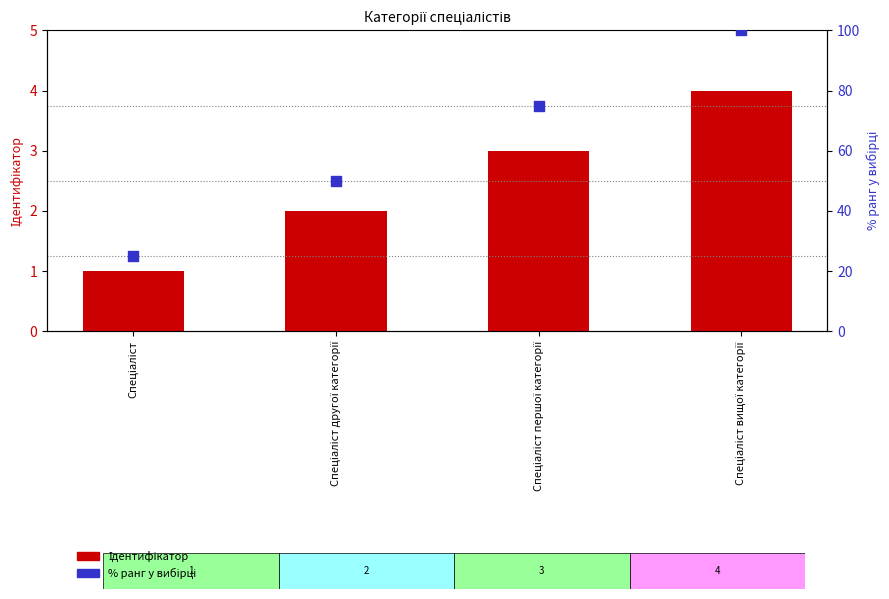

Which series has the largest Y range (max minus min)?

% ранг у вибірці